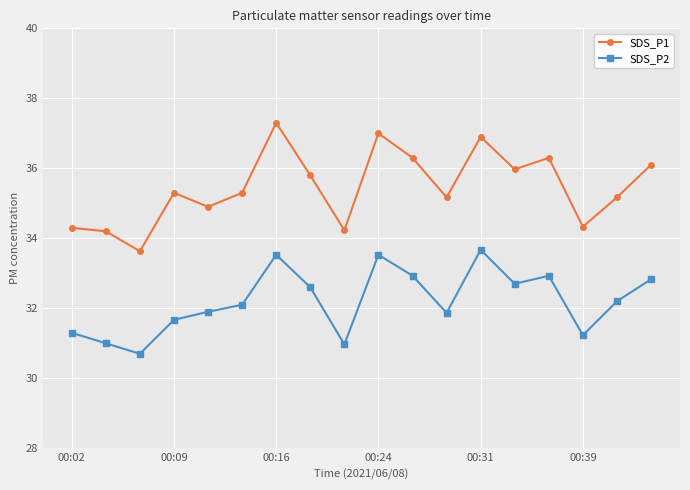

Rank the series by their maximum value, from lowest to highest.

SDS_P2, SDS_P1